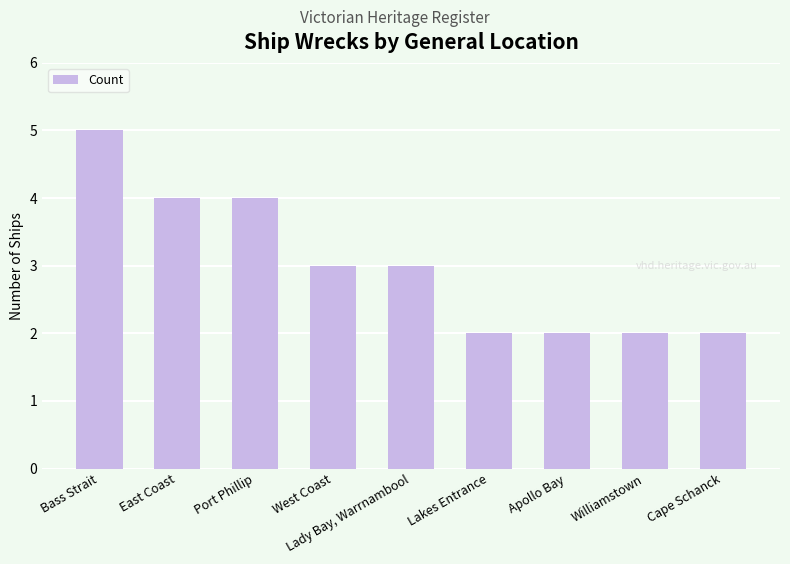

The value at Cape Schanck is 1. True or false?

False